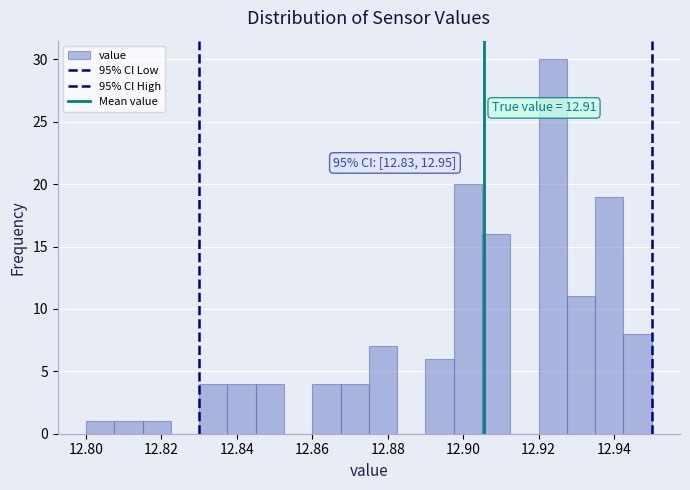

Around what value on the x-axis is the tallest bar? Give the approximate position of its centre, as read against the axis.

12.924